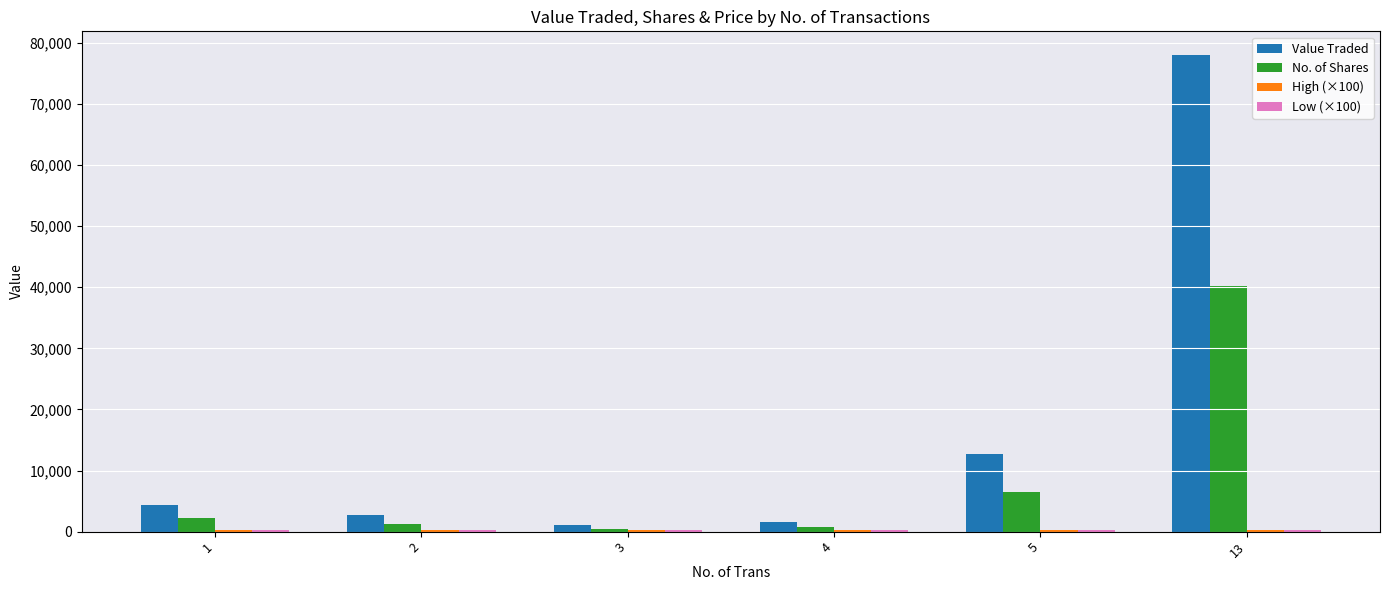

What is the sum of all No. of Shares values?

51370